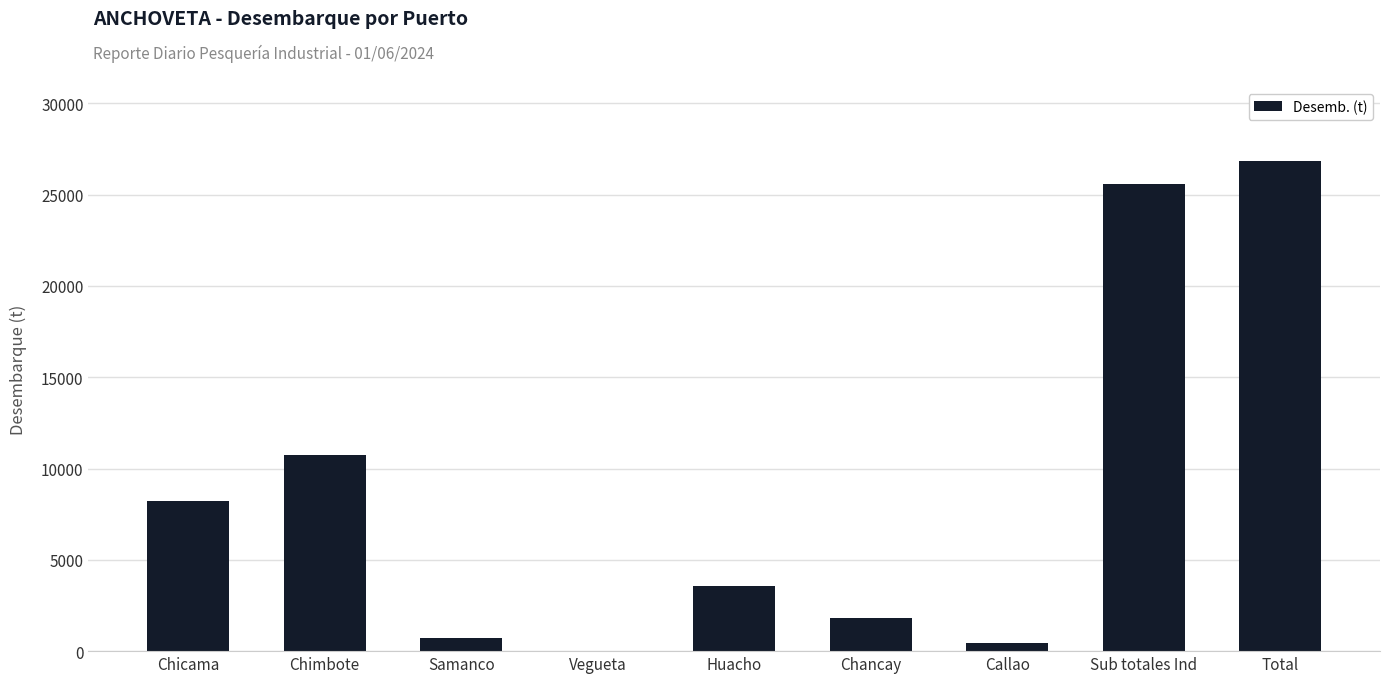

Approximately how many times larger is the value at Chimbote compared to Huacho?

3.0